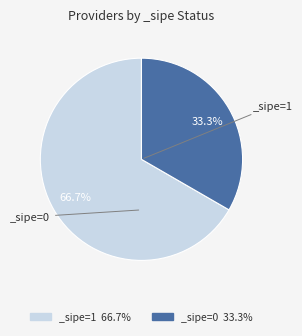

Is the sum of _sipe=0 33.3% and _sipe=1 66.7% greater than half?

Yes